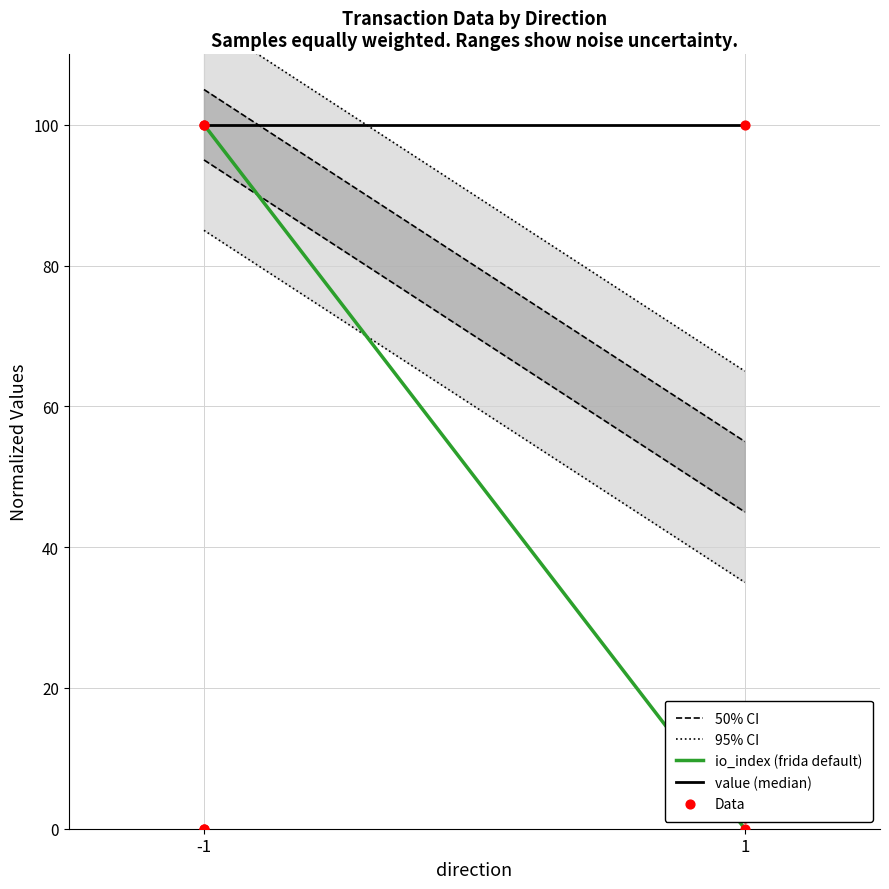

At which category is the sum across all series the highest?

-1